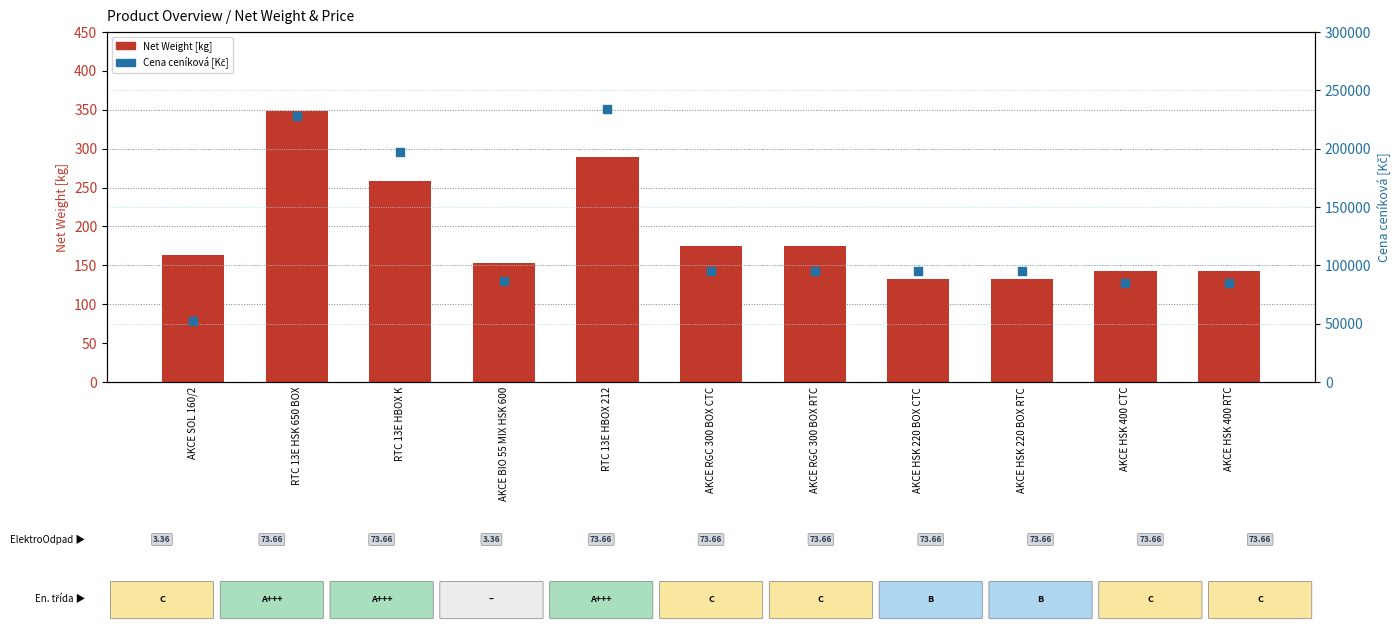

Which series contains the highest Y value?

Cena ceníková [Kč]